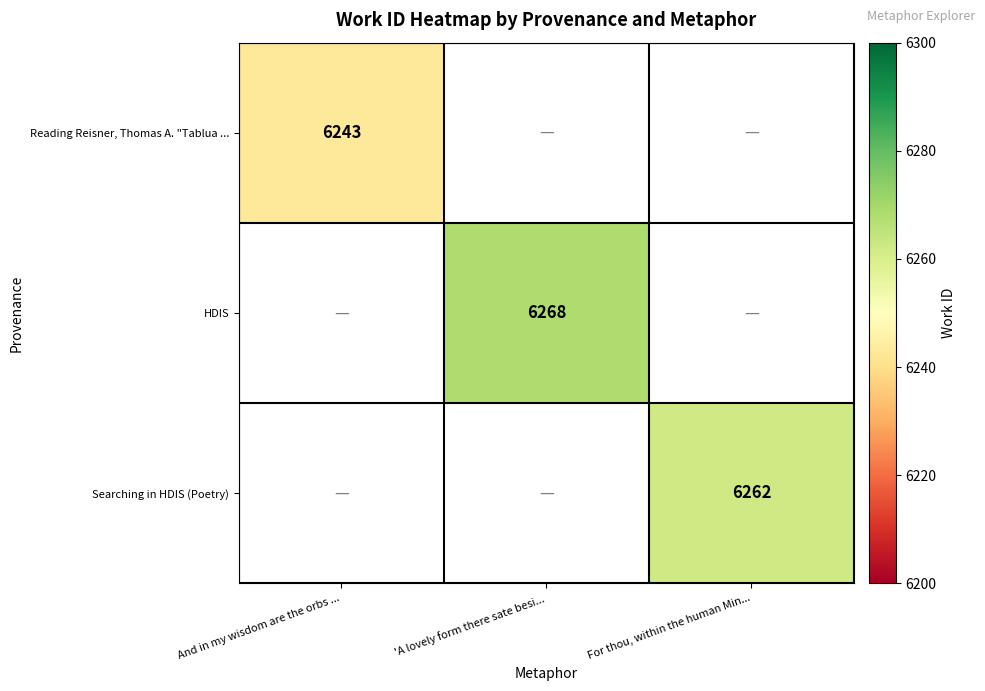

True or false: Reading Reisner, Thomas A. "Tablua ... has a value of 8797 at And in my wisdom are the orbs ....

False